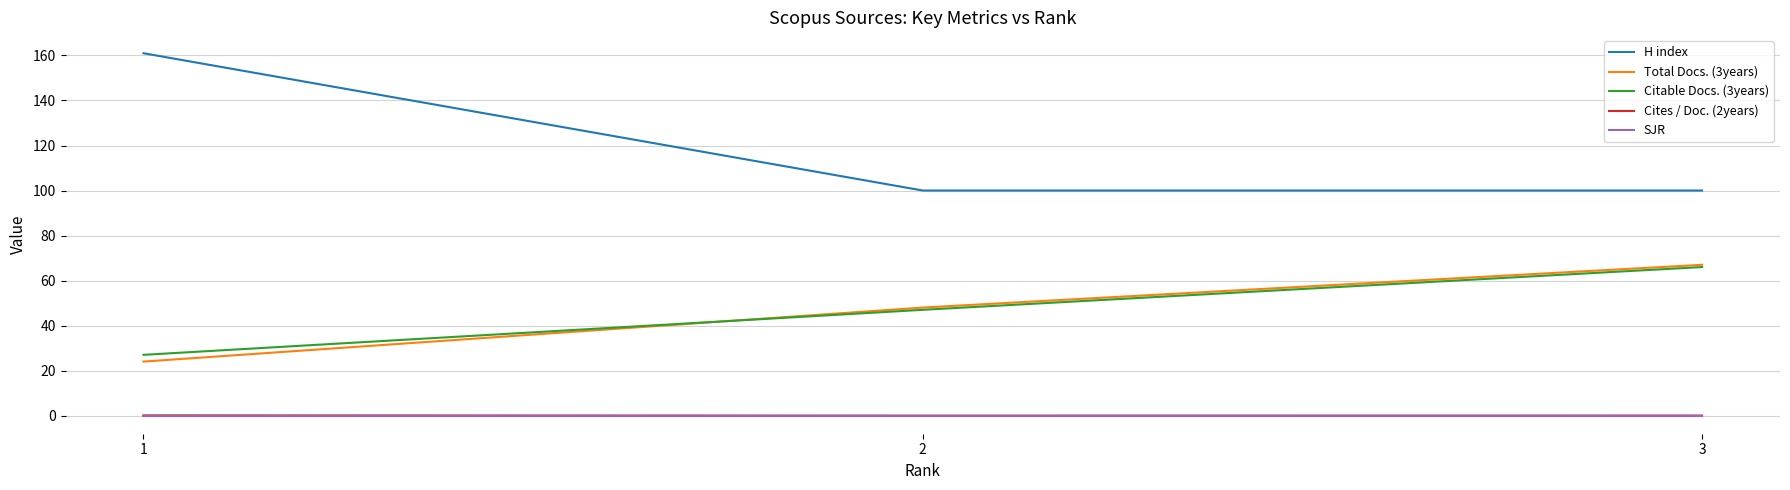

What is the spread (max minus min) of values at 2?

100.0